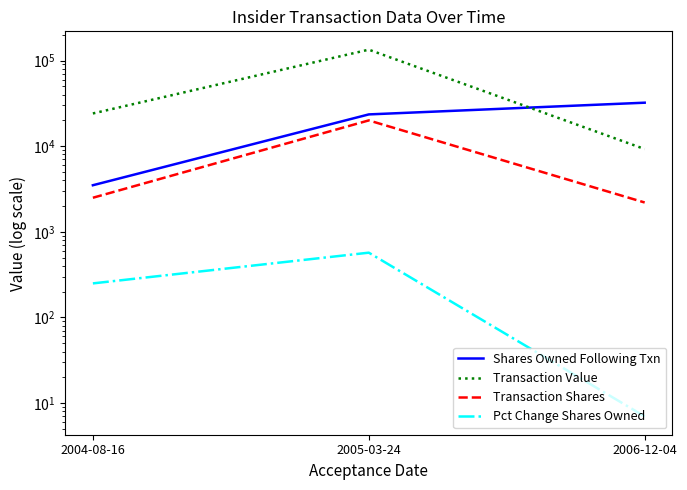

What is the lowest value of the Shares Owned Following Txn series?

3500